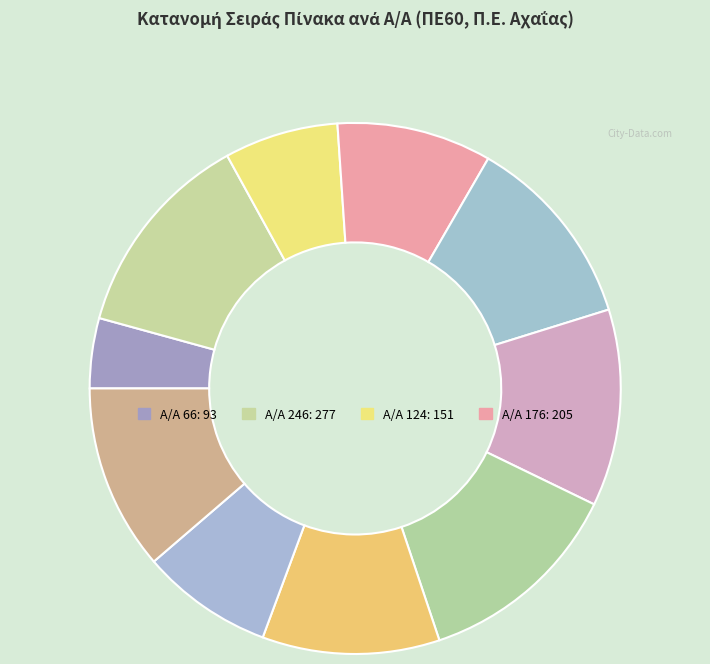

Count the number of slices in the pie.

10